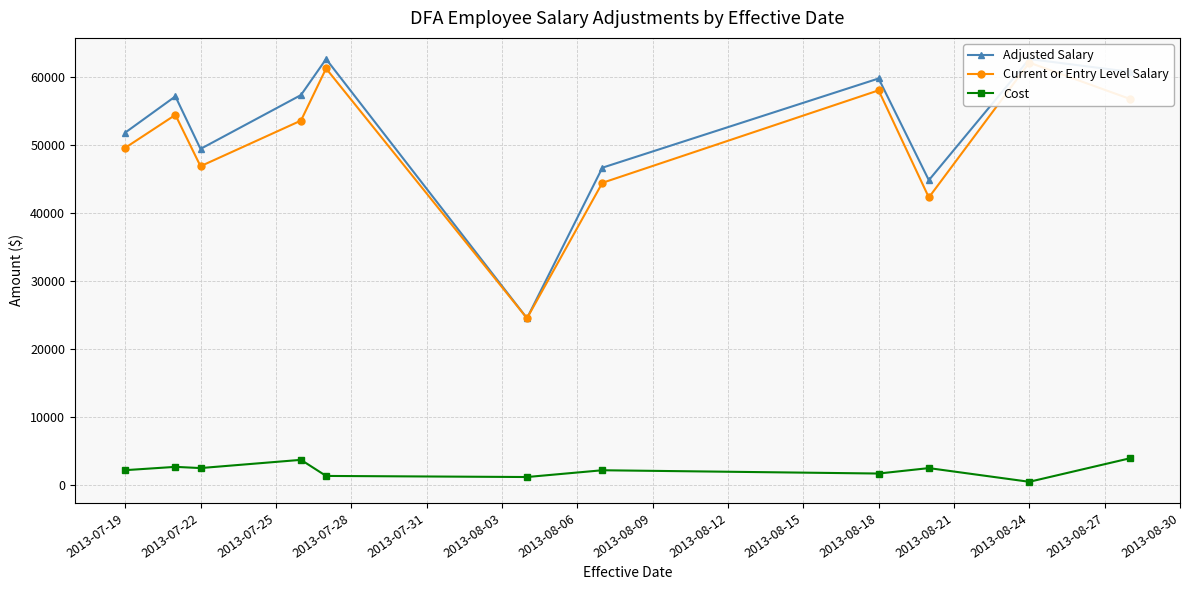

True or false: Cost has more than 1 points higher than both neighbors.

True